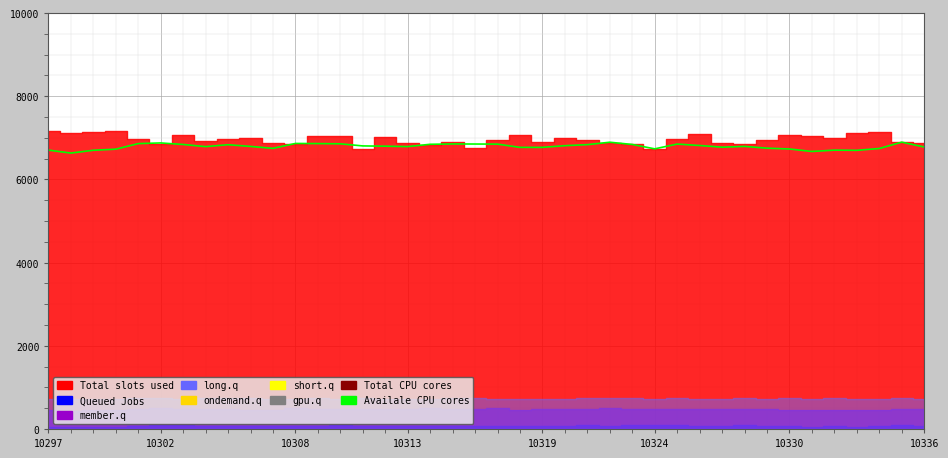

How many data points in Availale CPU cores are less than 6800?

20